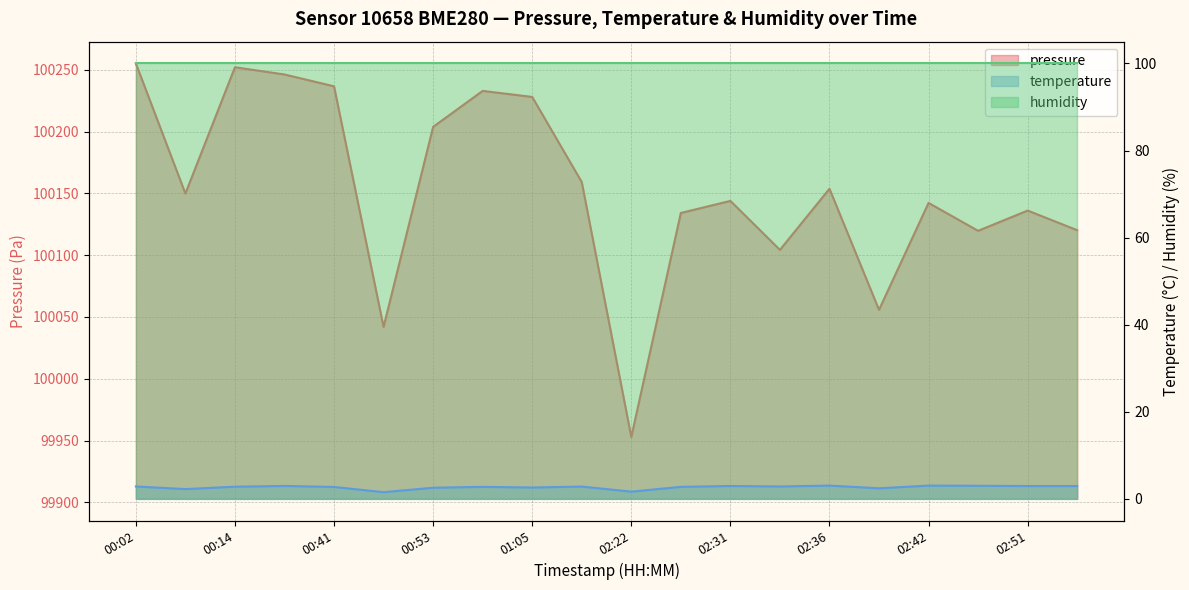

What is the value of the pressure point at the 2nd from the left?

100149.8